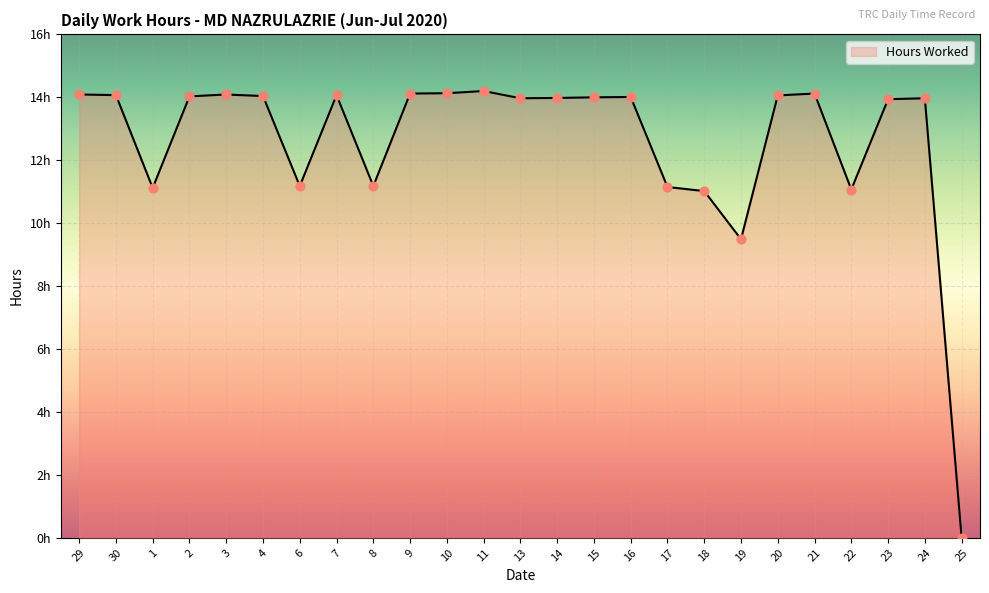

What is the ratio of the value at 13 to the value at 22?

1.3